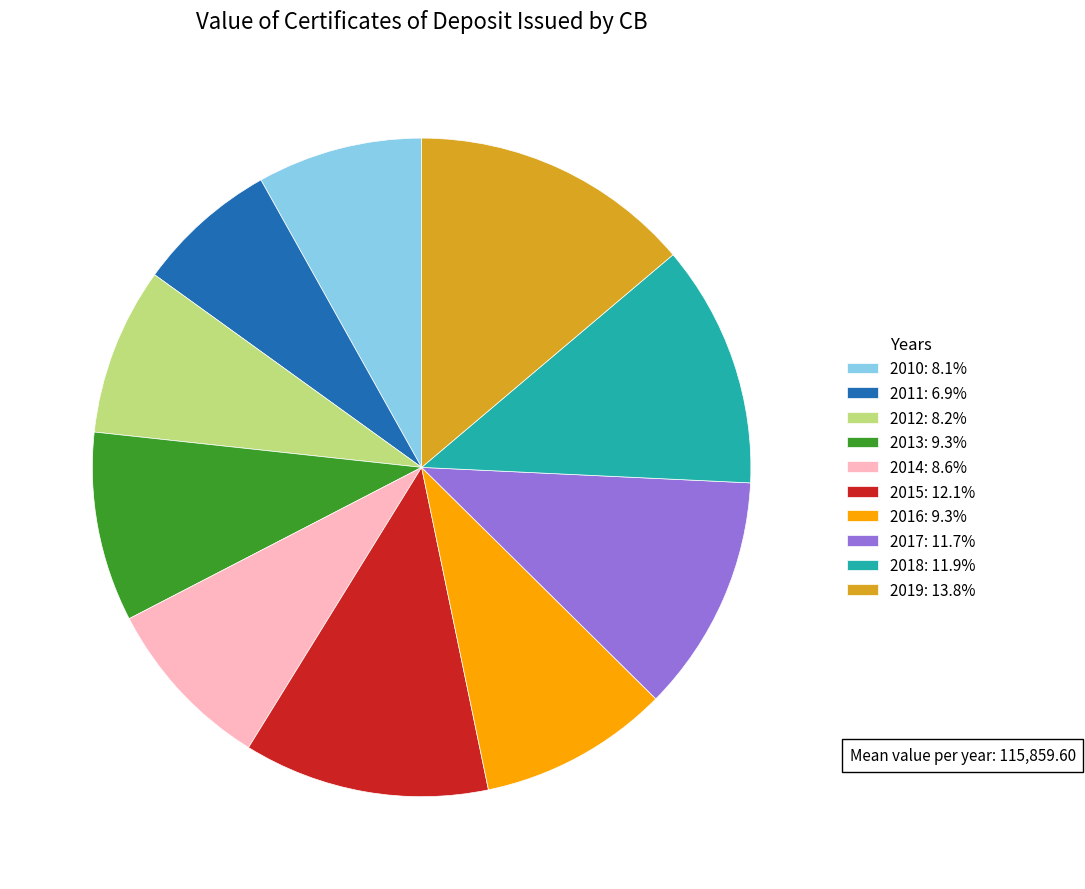

Is there any slice that represents more than half of the pie?

No